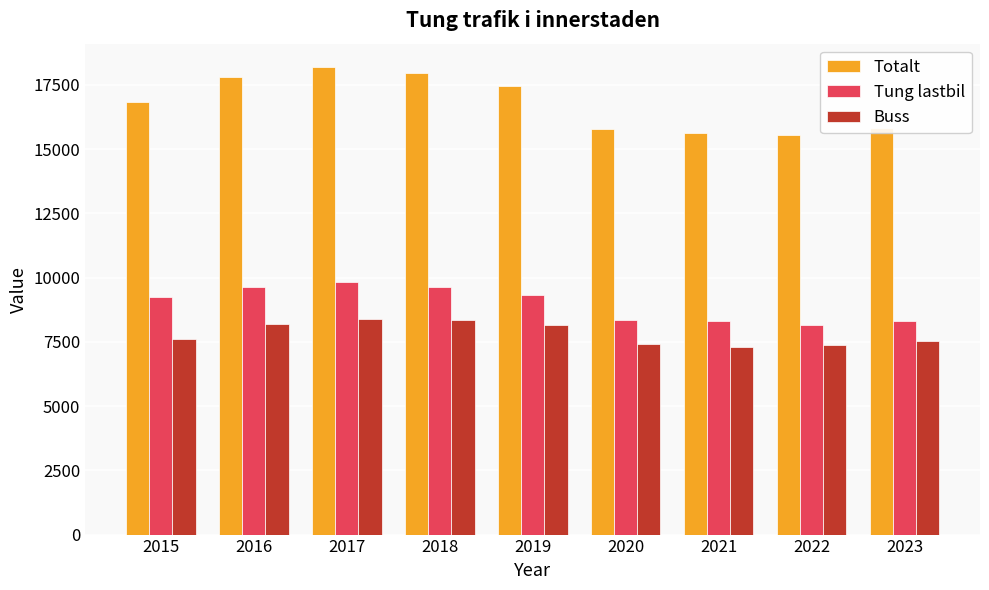

What is the average value of the Buss series?

7810